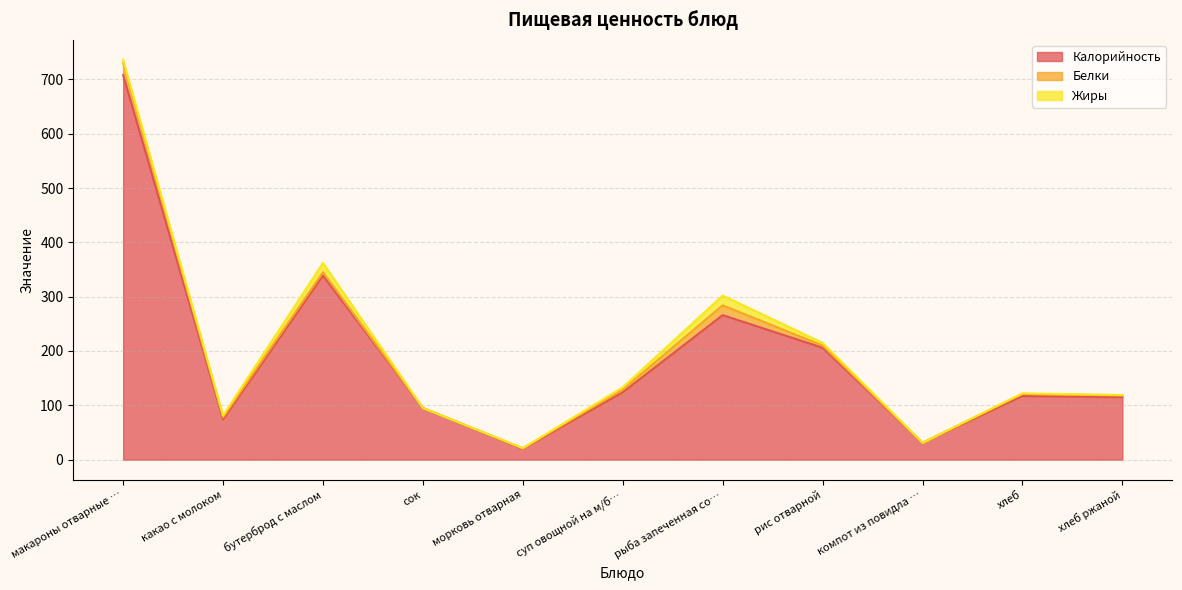

How many interior local valleys does the Белки series have?

3